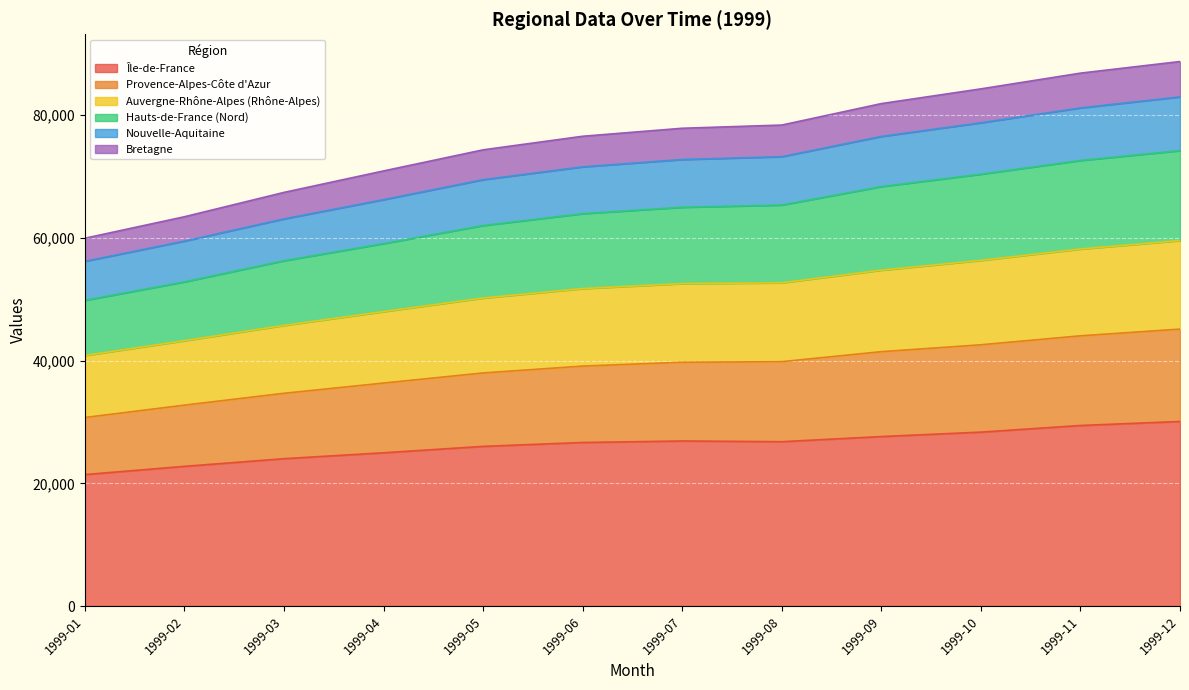

What is the lowest value of the Île-de-France series?

21423